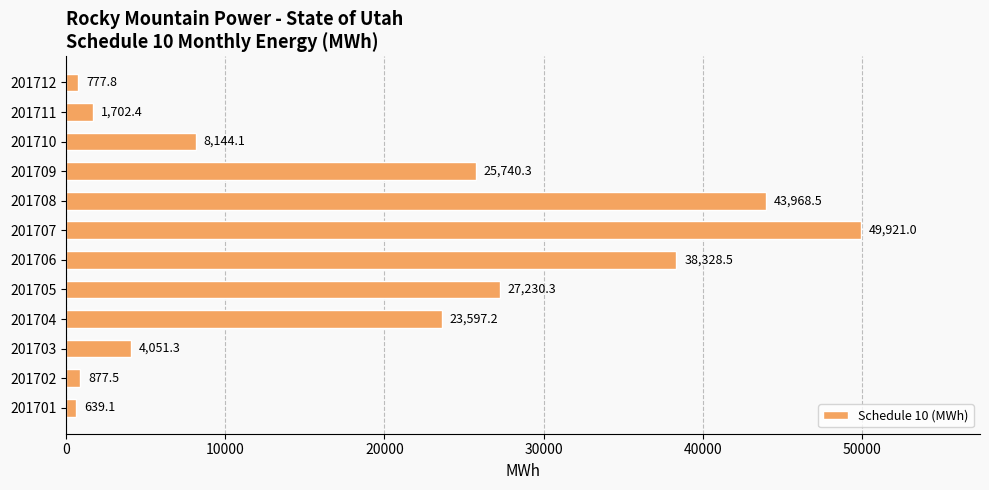

The value at 201706 is 56045.1. True or false?

False